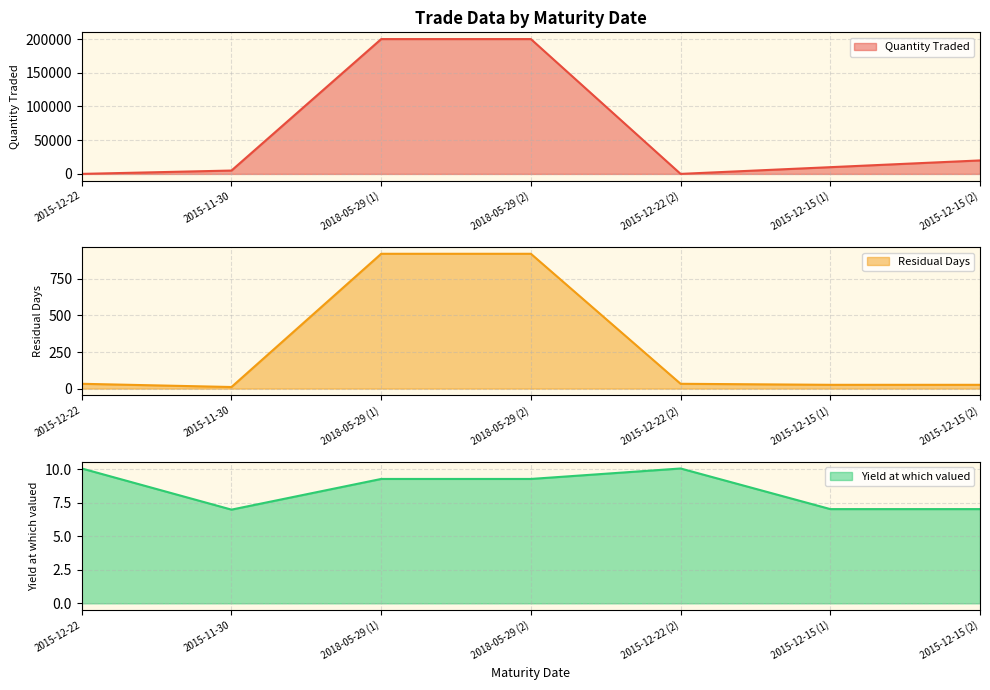

The value of Quantity Traded at 2015-12-22 is 57.9. True or false?

False